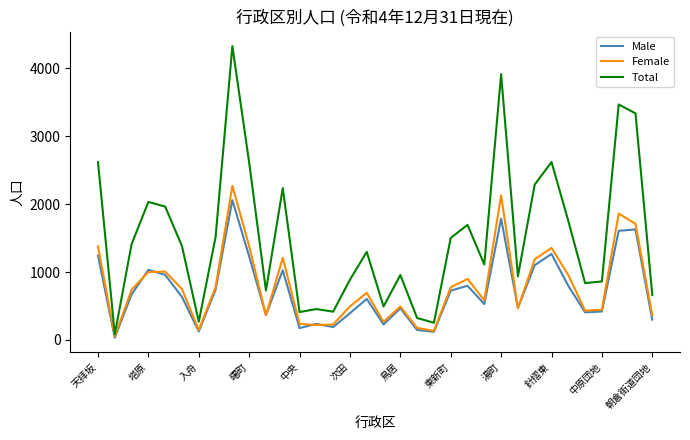

What is the maximum value shown in the chart?

4328